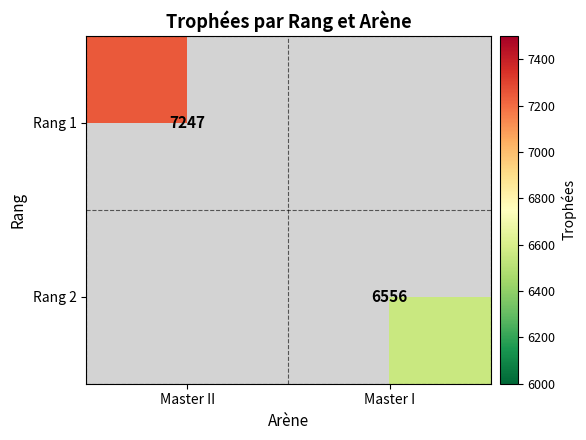

True or false: Rang 2 has a value of 4096.8 at Master I.

False